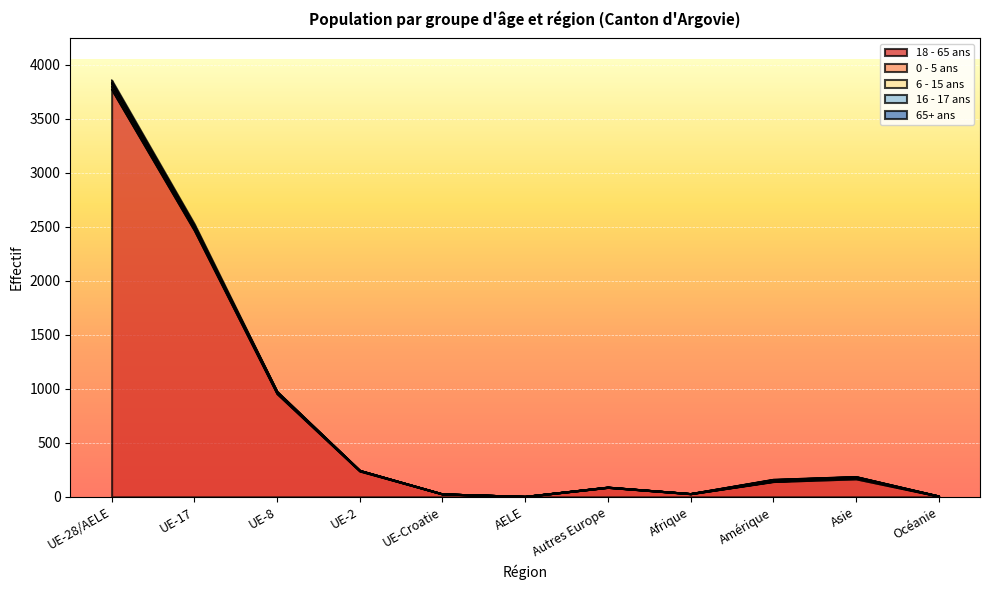

Reading right to left, what are all the values shown in this chart?

18 - 65 ans: Océanie=7	Asie=167	Amérique=142	Afrique=29	Autres Europe=88	AELE=4	UE-Croatie=27	UE-2=239	UE-8=955	UE-17=2468	UE-28/AELE=3773
0 - 5 ans: Océanie=1	Asie=10	Amérique=3	Afrique=1	Autres Europe=0	AELE=0	UE-Croatie=0	UE-2=3	UE-8=7	UE-17=16	UE-28/AELE=26
6 - 15 ans: Océanie=0	Asie=1	Amérique=1	Afrique=0	Autres Europe=1	AELE=0	UE-Croatie=0	UE-2=2	UE-8=7	UE-17=17	UE-28/AELE=26
16 - 17 ans: Océanie=0	Asie=8	Amérique=13	Afrique=0	Autres Europe=1	AELE=0	UE-Croatie=0	UE-2=1	UE-8=5	UE-17=7	UE-28/AELE=13
65+ ans: Océanie=0	Asie=2	Amérique=3	Afrique=0	Autres Europe=0	AELE=0	UE-Croatie=0	UE-2=0	UE-8=2	UE-17=19	UE-28/AELE=21